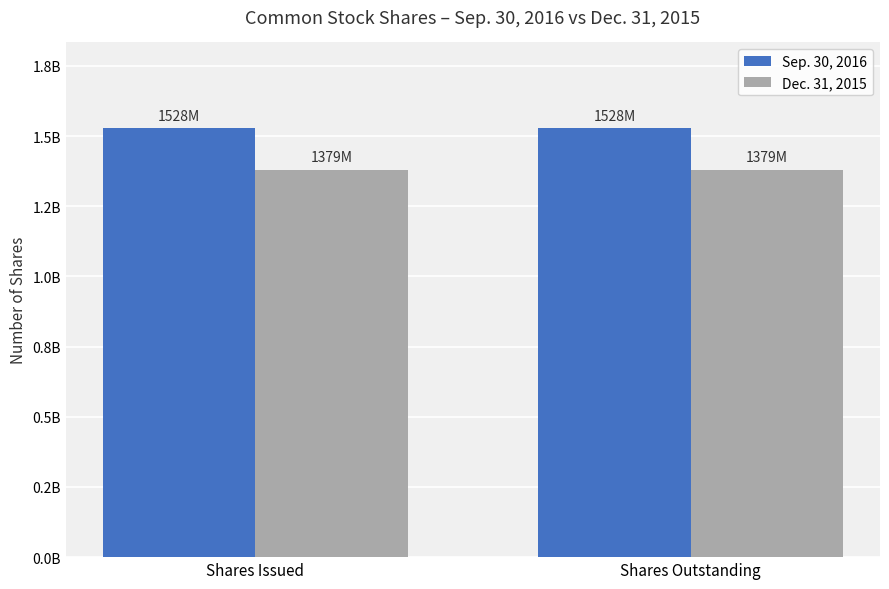

Is it true that Sep. 30, 2016 equals 1527930584 at Shares Issued?

True